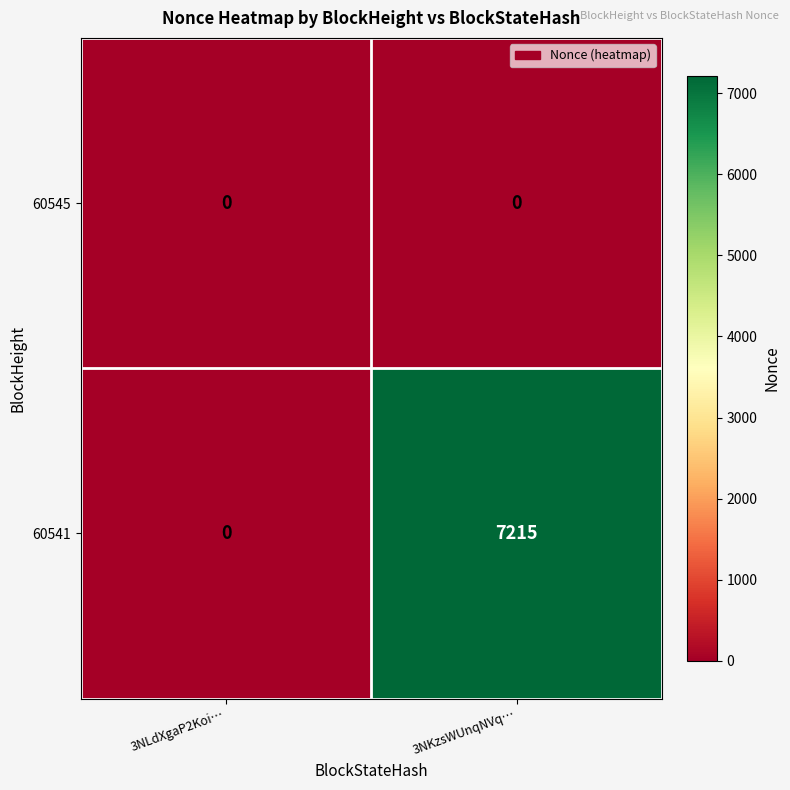

Reading left to right, extract all data points from this chart.

60545: 0	0
60541: 0	7215